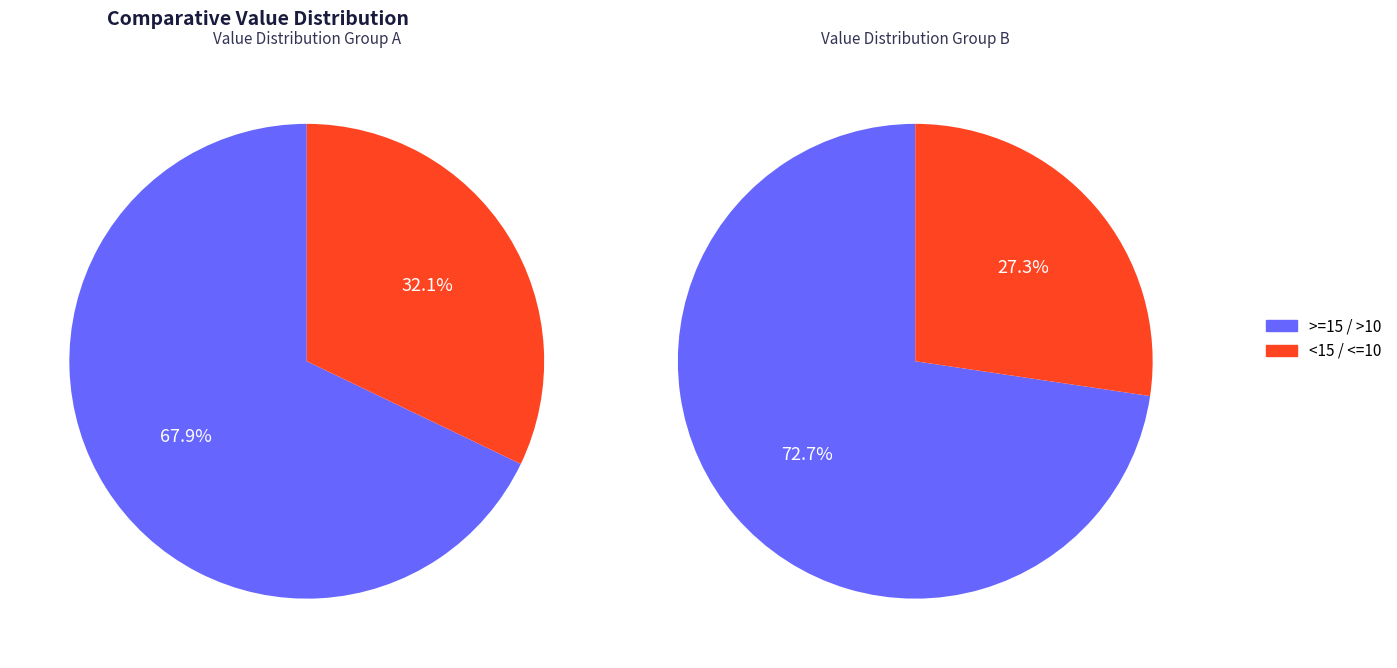

Is 10 the majority of the pie?

No